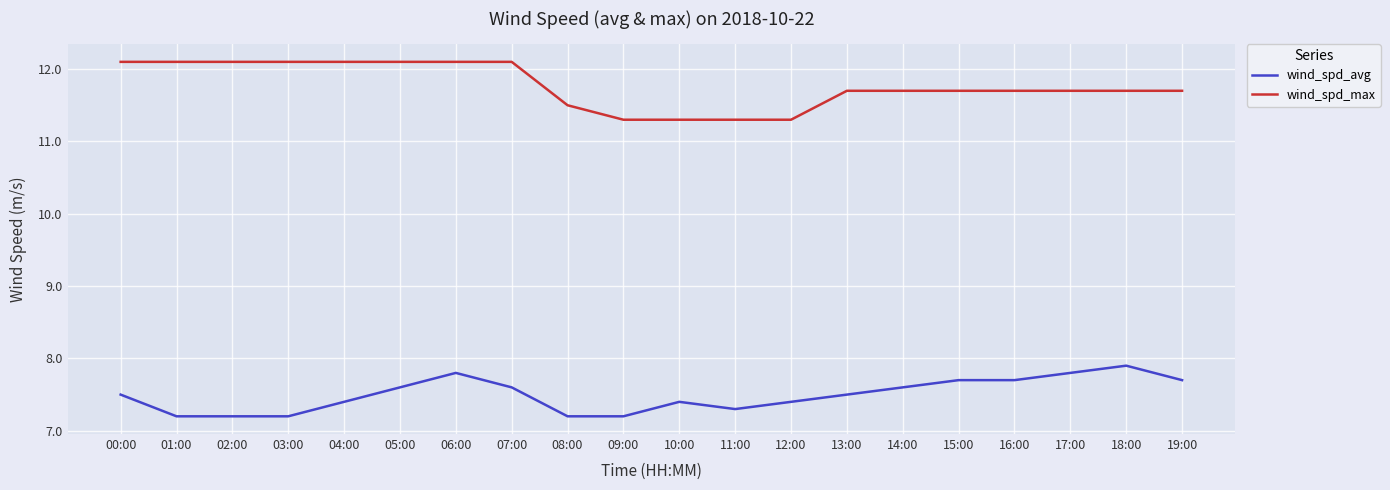

What is the maximum value for wind_spd_max?

12.1